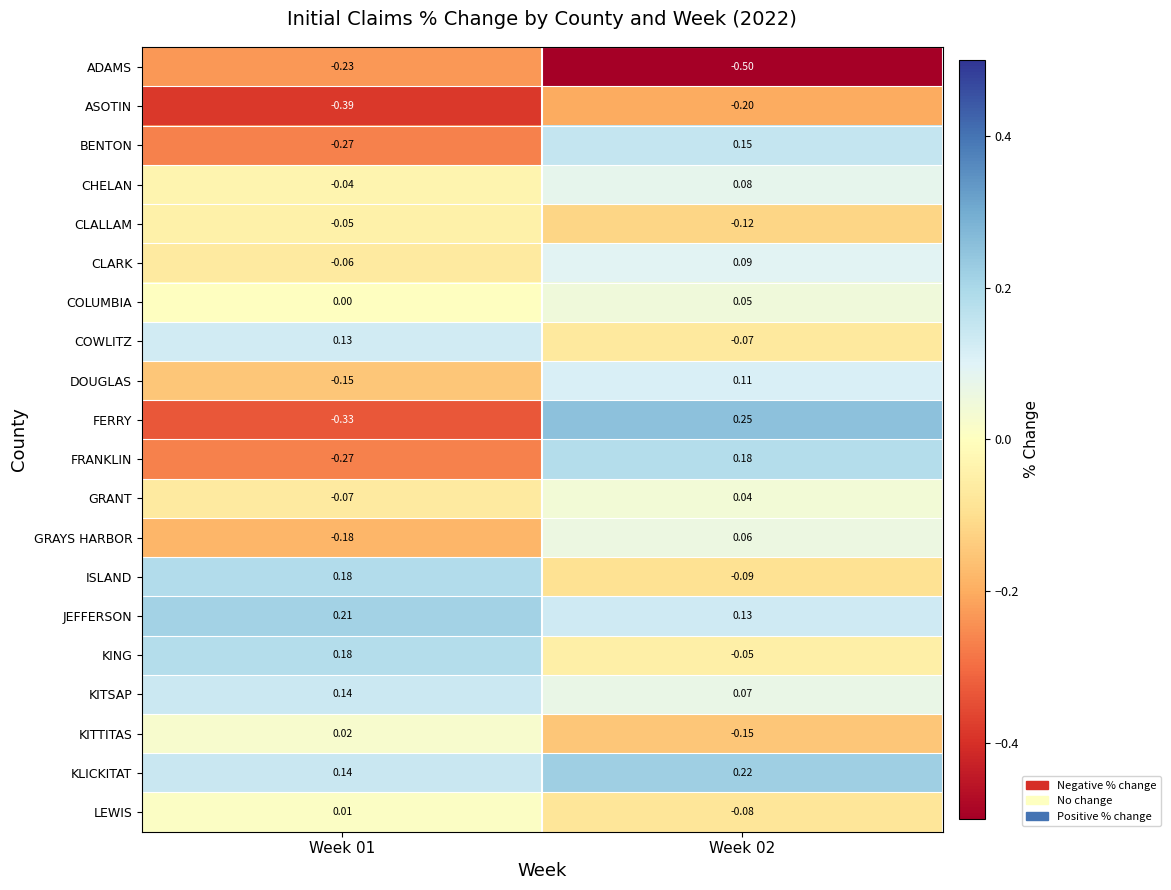

Is the value of ISLAND at Week 02 greater than the value of GRANT at Week 01?

No